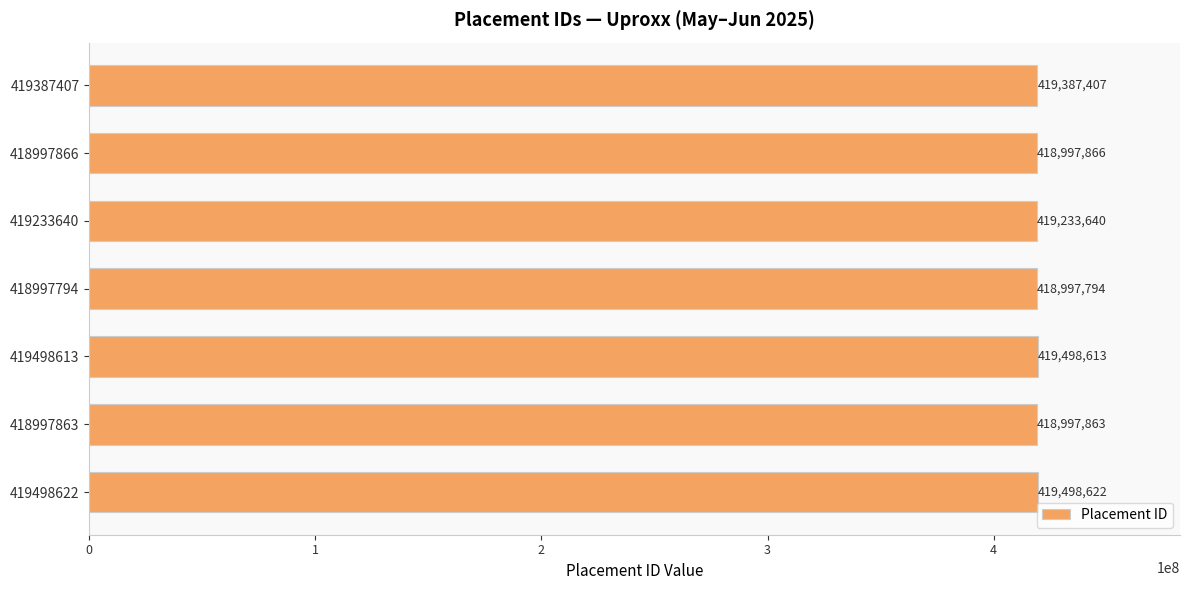

What is the difference between the maximum and second lowest values?

500759